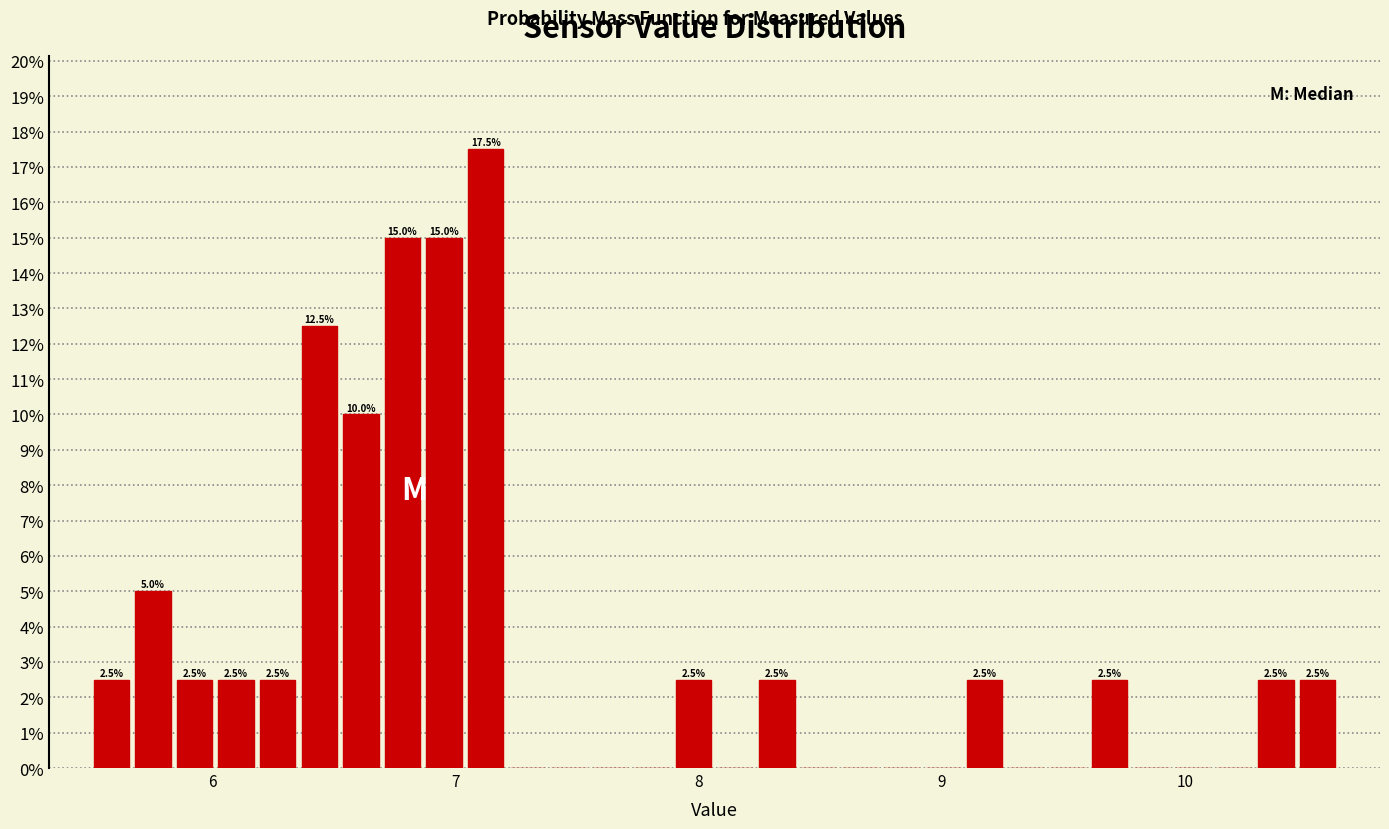

Around what value on the x-axis is the tallest bar? Give the approximate position of its centre, as read against the axis.

7.1